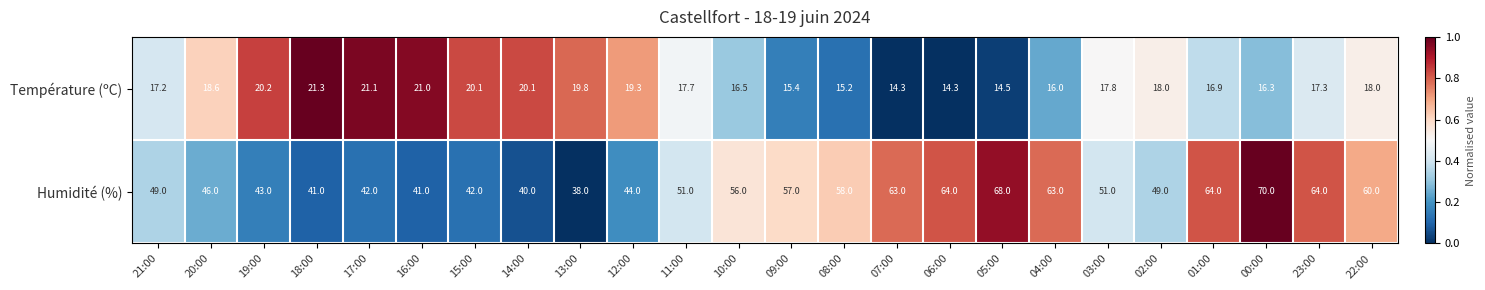

How many categories are shown in the chart?

24